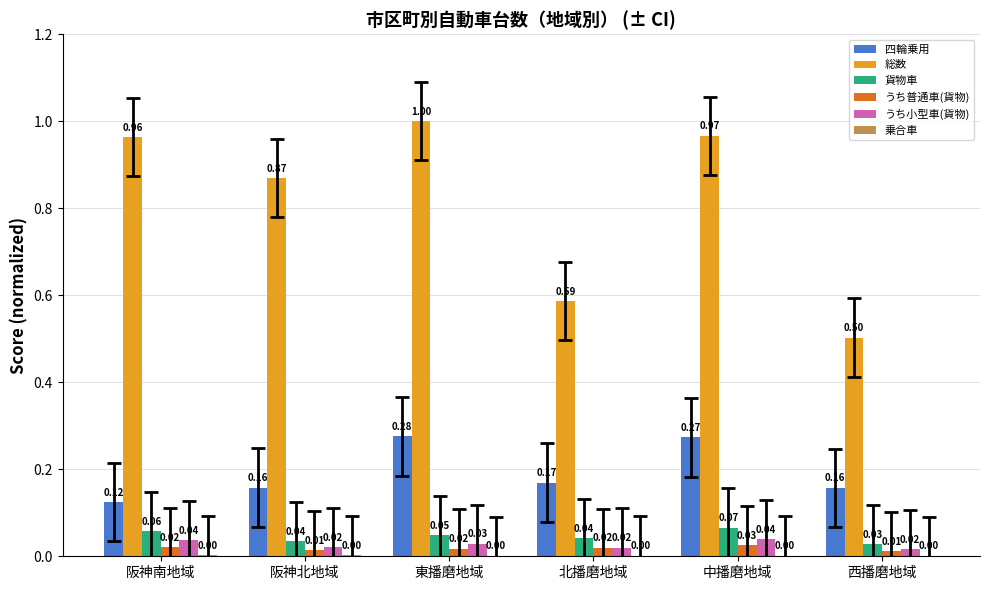

What is the sum of the 四輪乗用 values at 東播磨地域 and 阪神北地域?

0.4